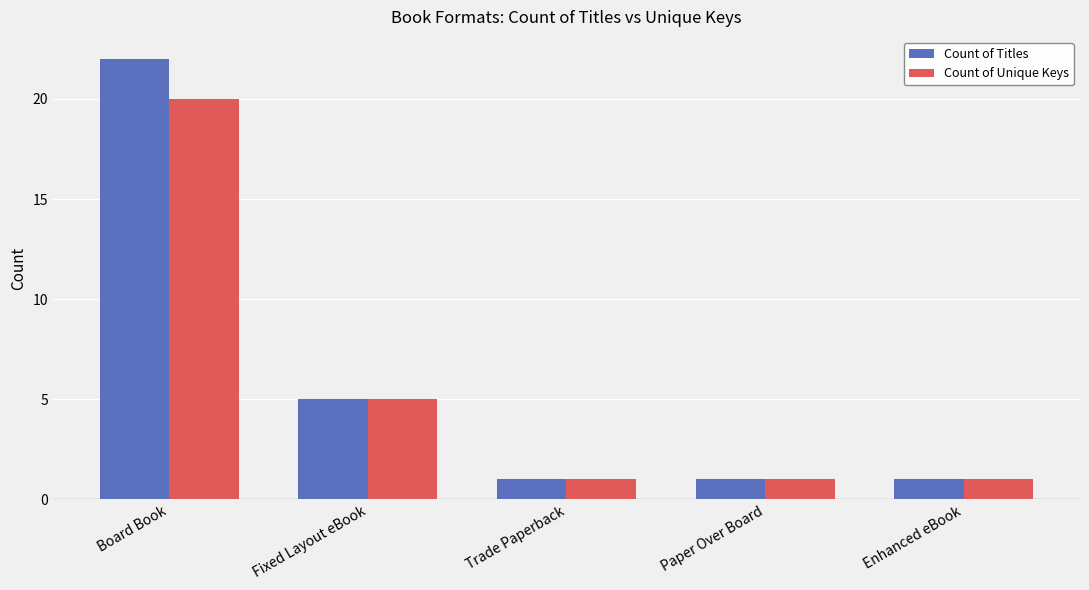

Rank the series by their average value, from lowest to highest.

Count of Unique Keys, Count of Titles